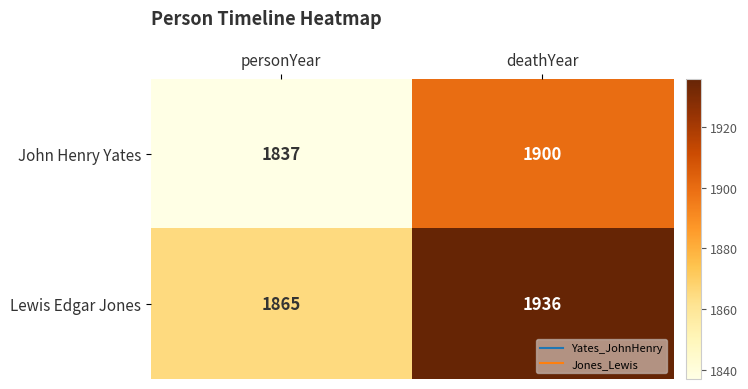

How many series are shown in this chart?

2